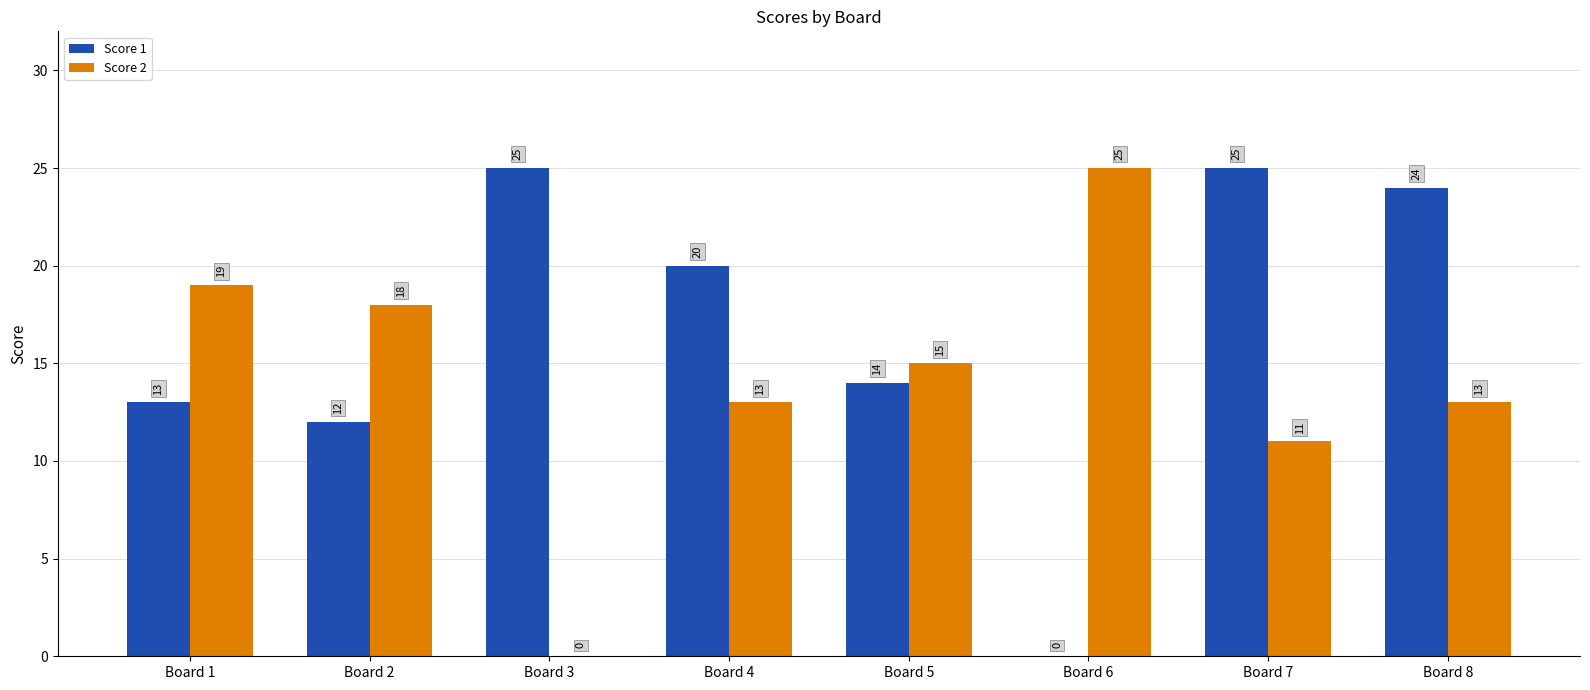

Which category has the highest value in the Score 2 series?

Board 6